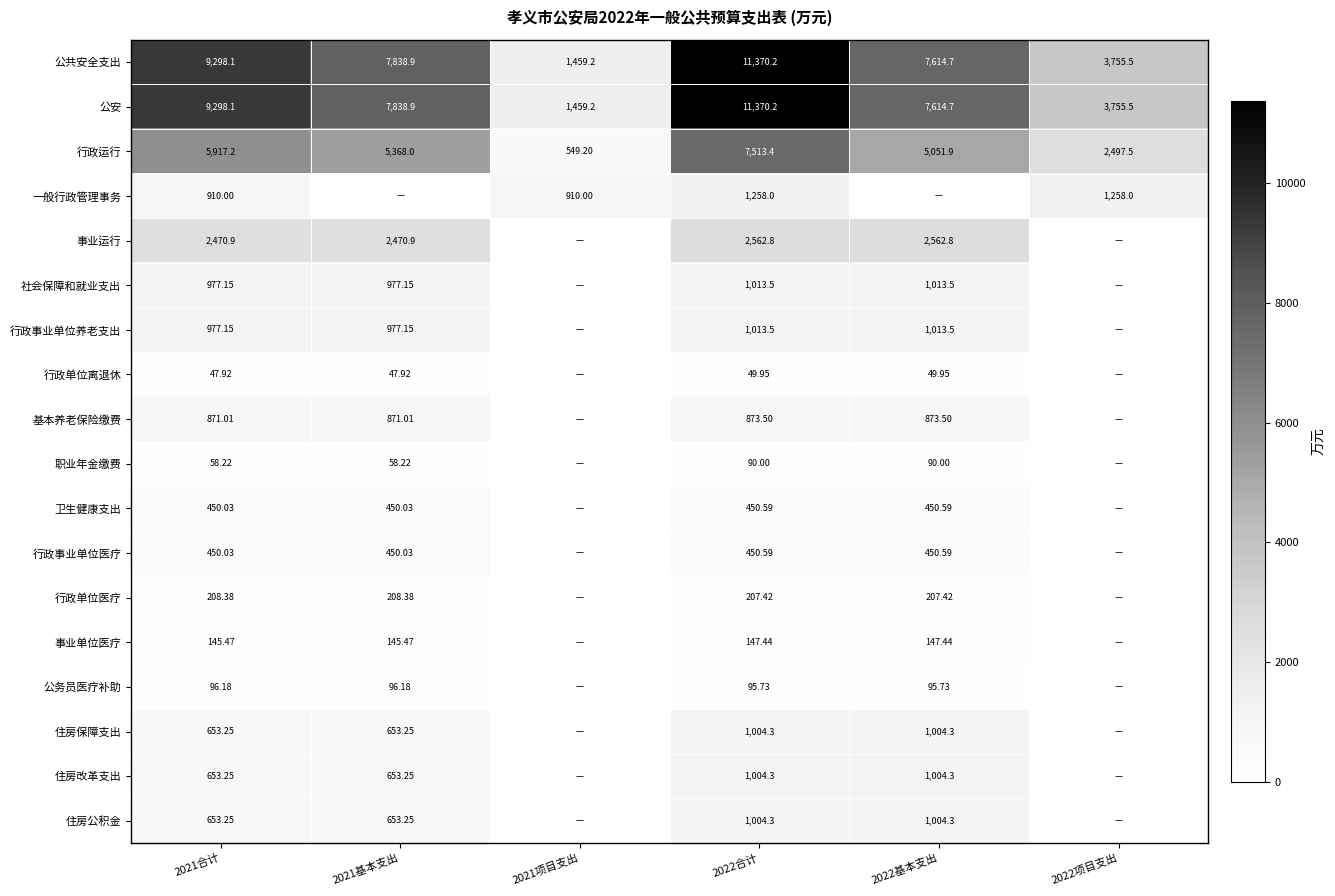

Which label corresponds to the smallest value in the chart?

2021基本支出